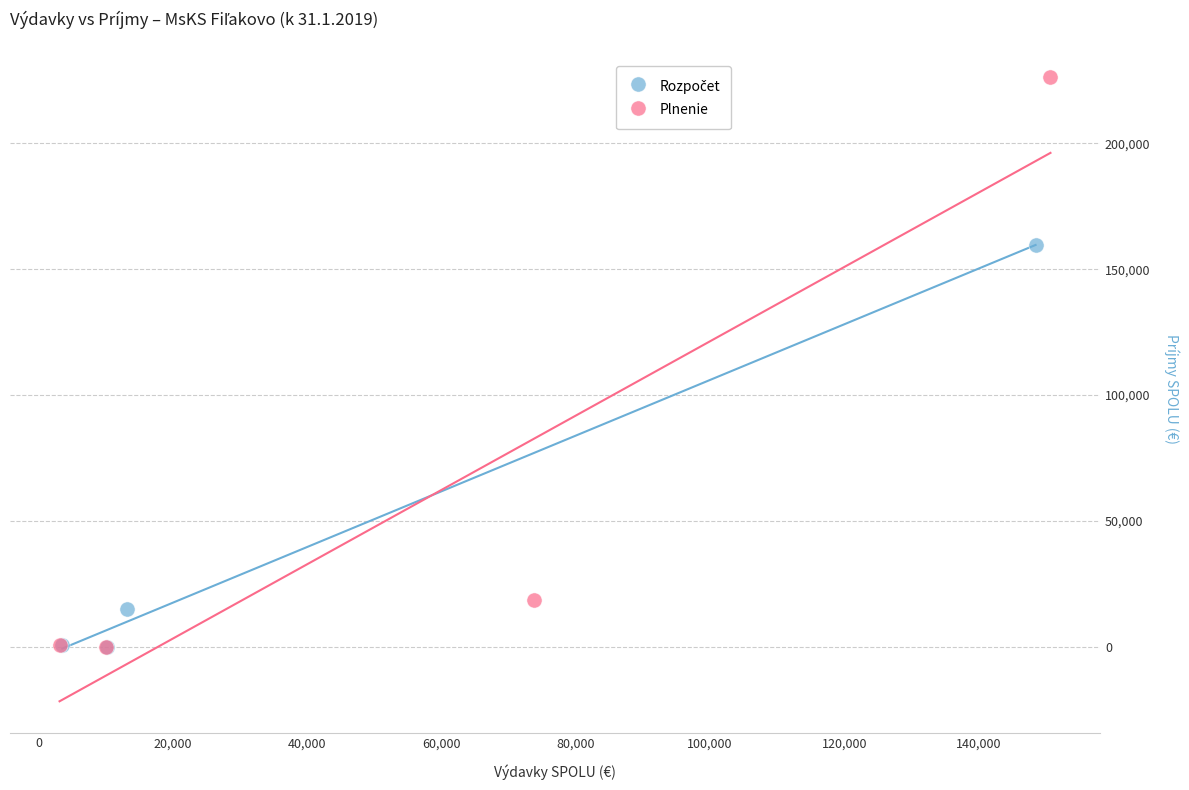

Which series has the widest spread of Y values?

Plnenie